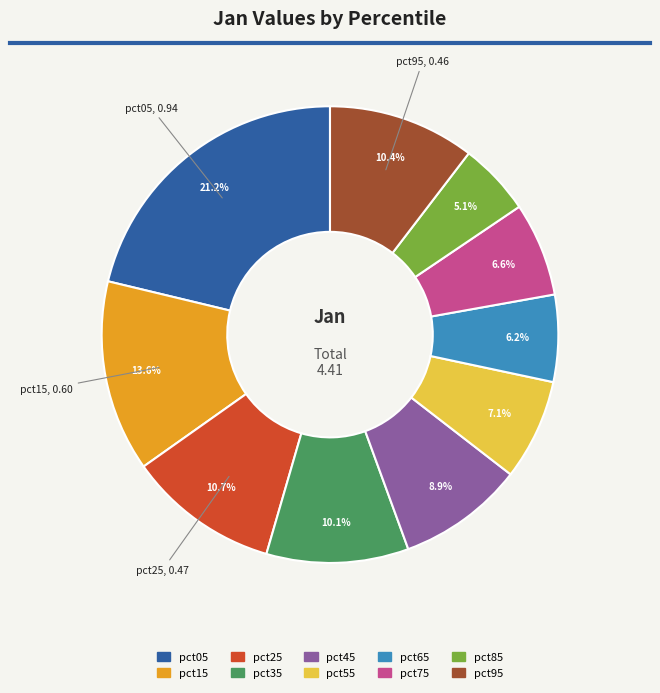

To the nearest percent, what portion does pct45 represent?

9%